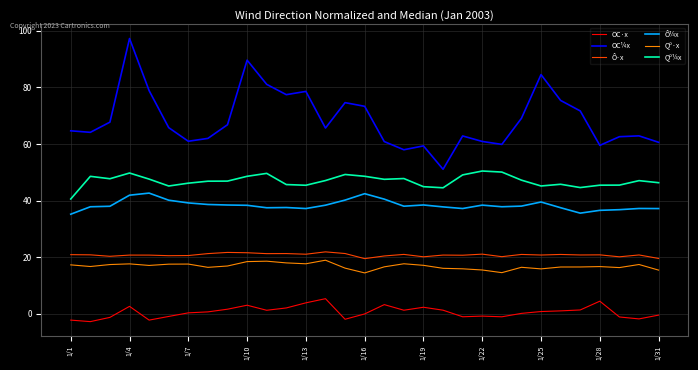

What is the highest value of the Ô¼x series?

42.7